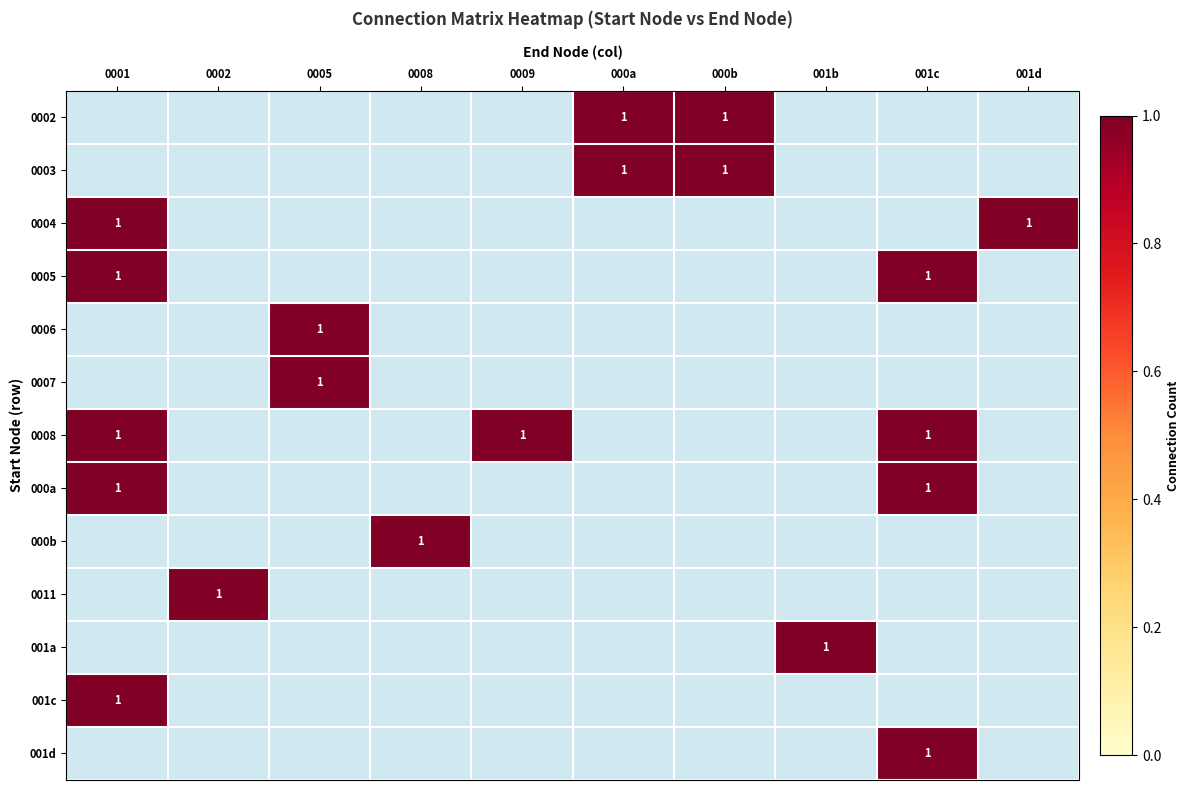

The 0011 series shows -1 at 000a. True or false?

False